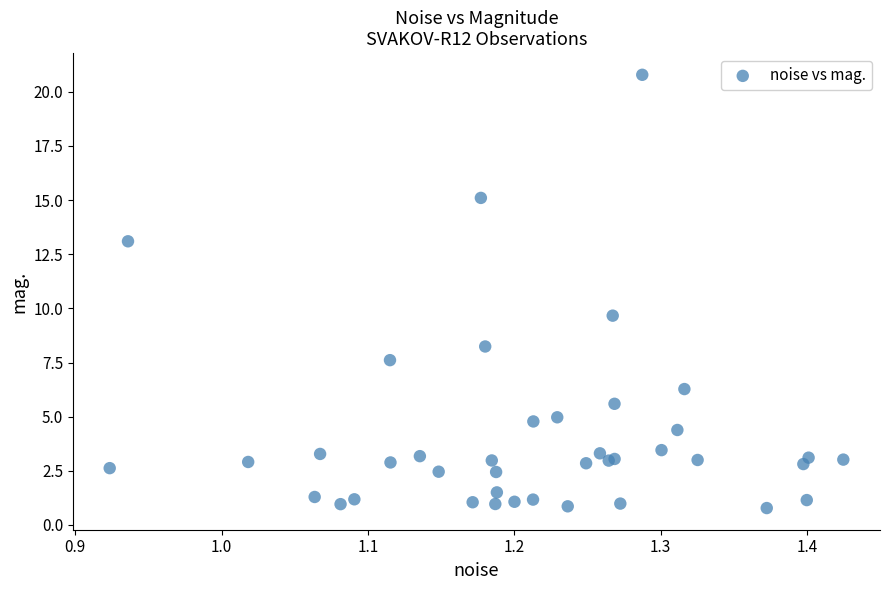

What Y value in the scatter plot is closest to 10?

9.7